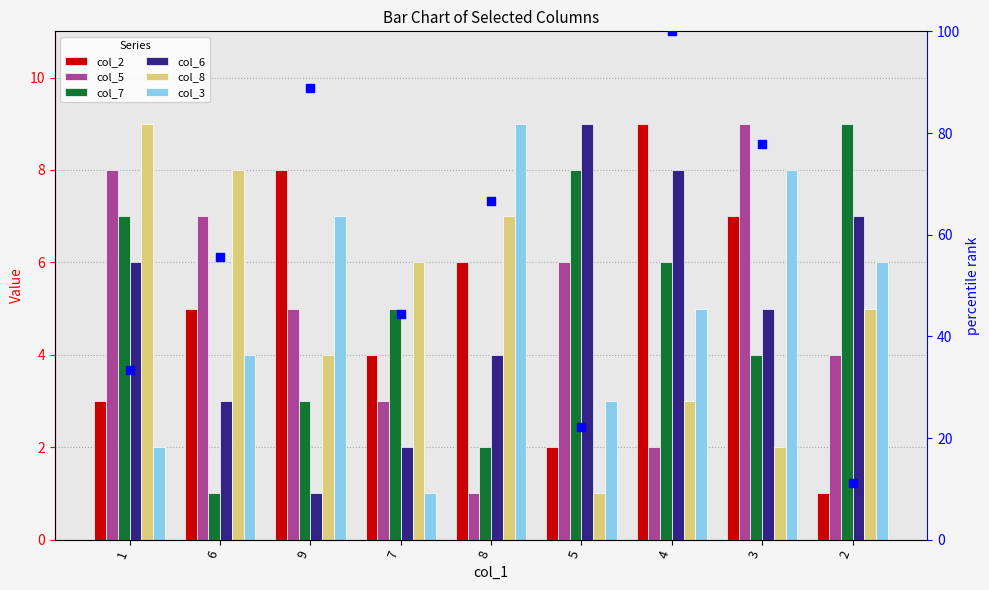

Which series reaches the maximum Y coordinate?

col_2